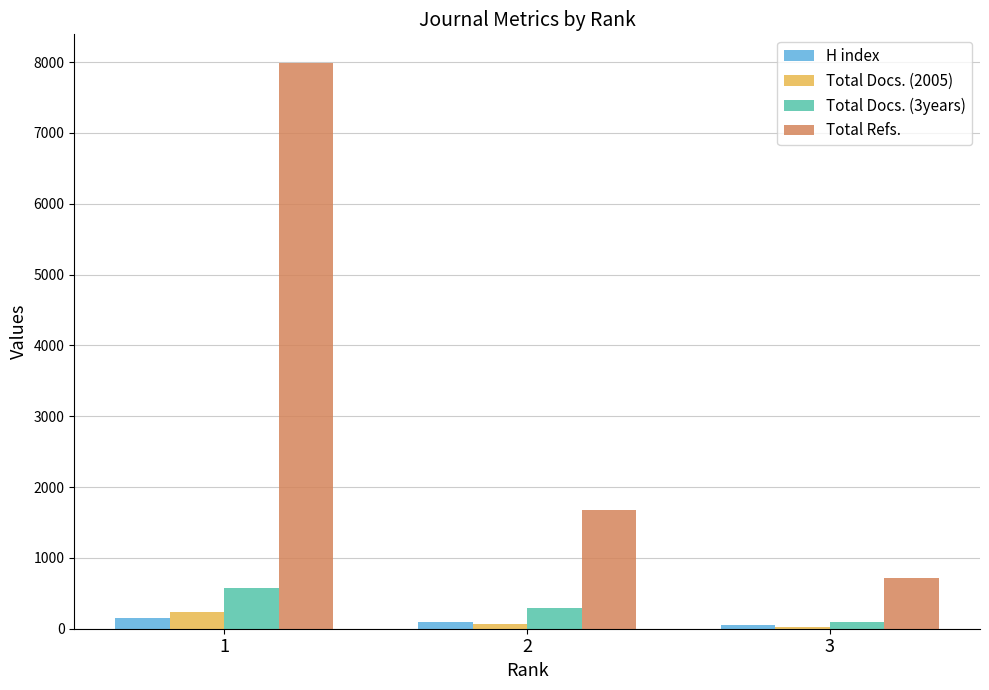

At which label does Total Docs. (3years) reach its peak?

1